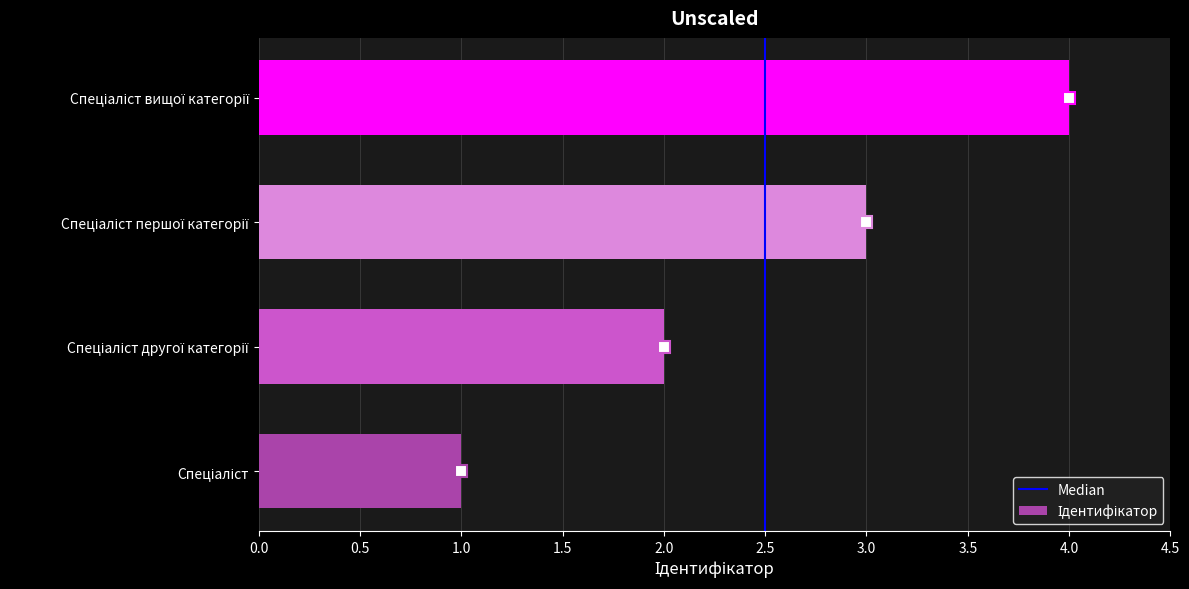

What is the difference between the maximum and minimum values?

3